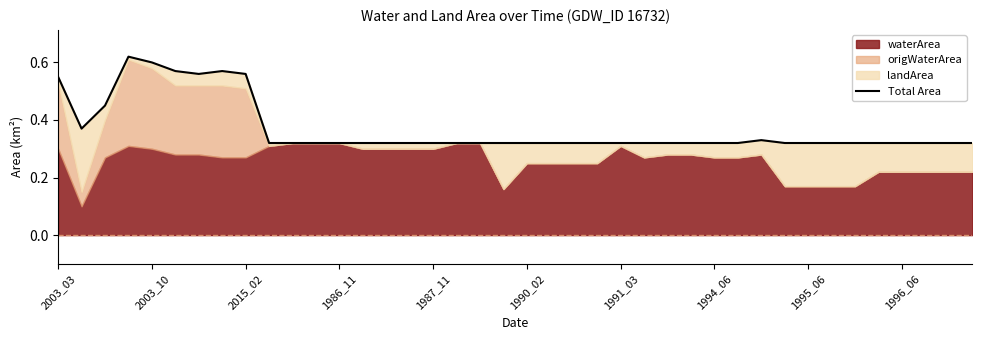

What is the difference between the maximum and second lowest values?

0.3